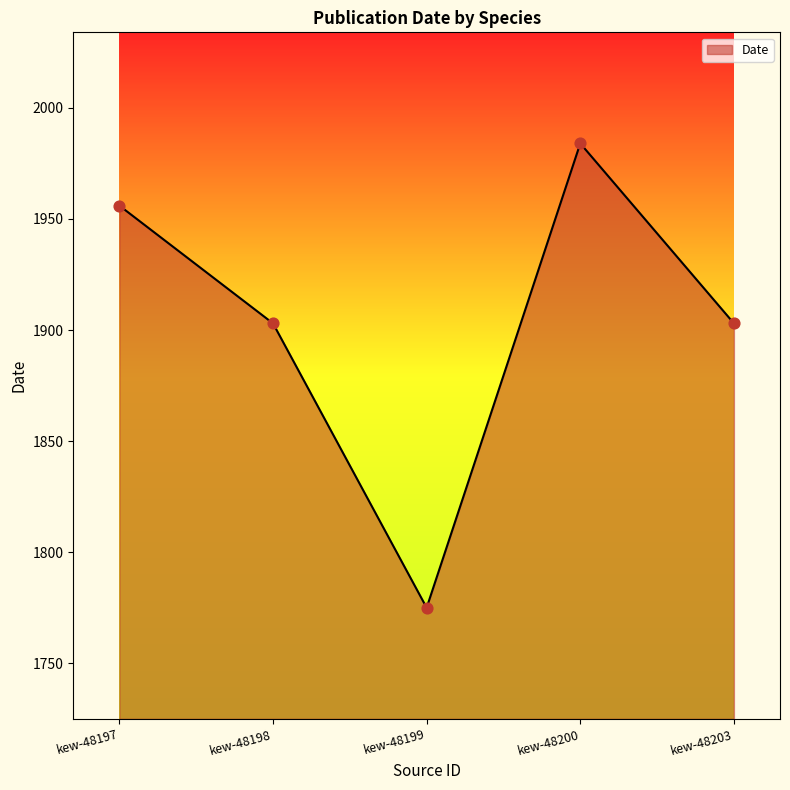

Between kew-48203 and kew-48199, which is larger?

kew-48203